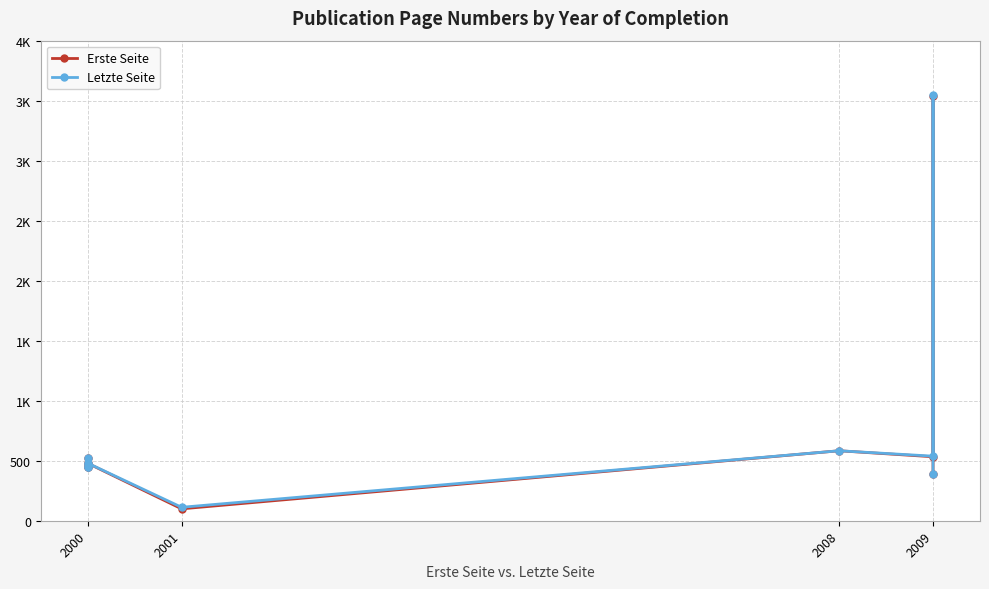

True or false: Letzte Seite and Erste Seite intersect in this chart.

False